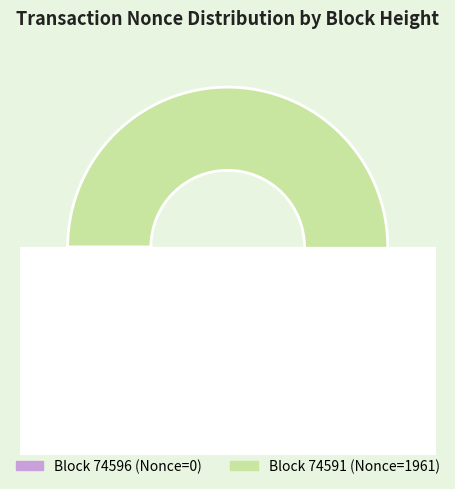

The 74591 slice represents 99% of the pie. True or false?

False